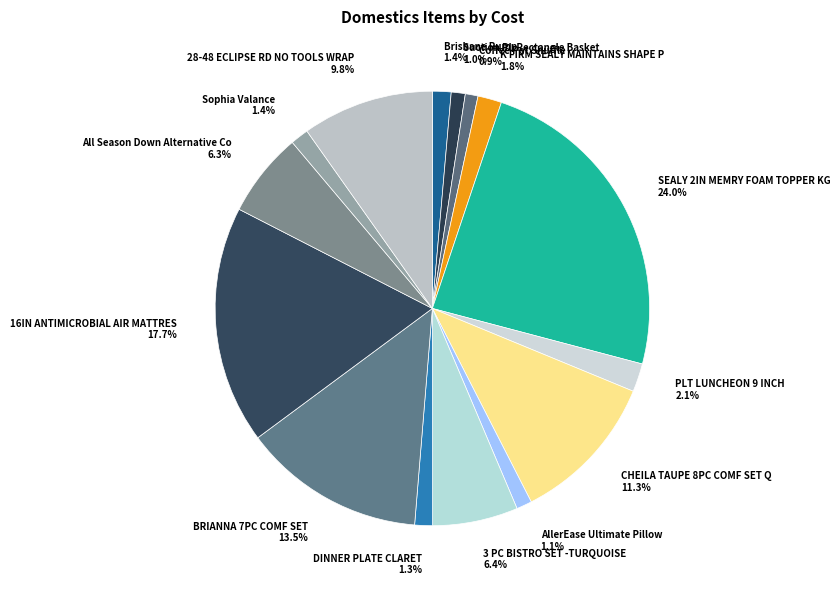

Count the number of slices in the pie.

15